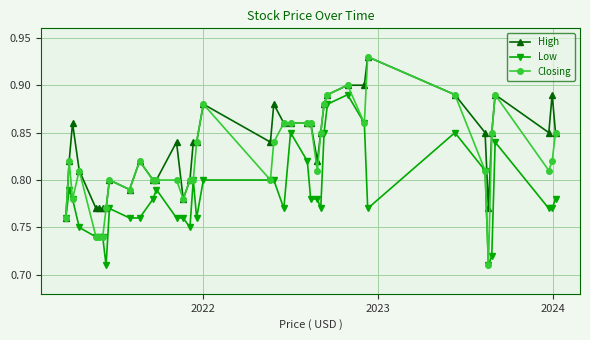

Which series has the largest total across all categories?

High